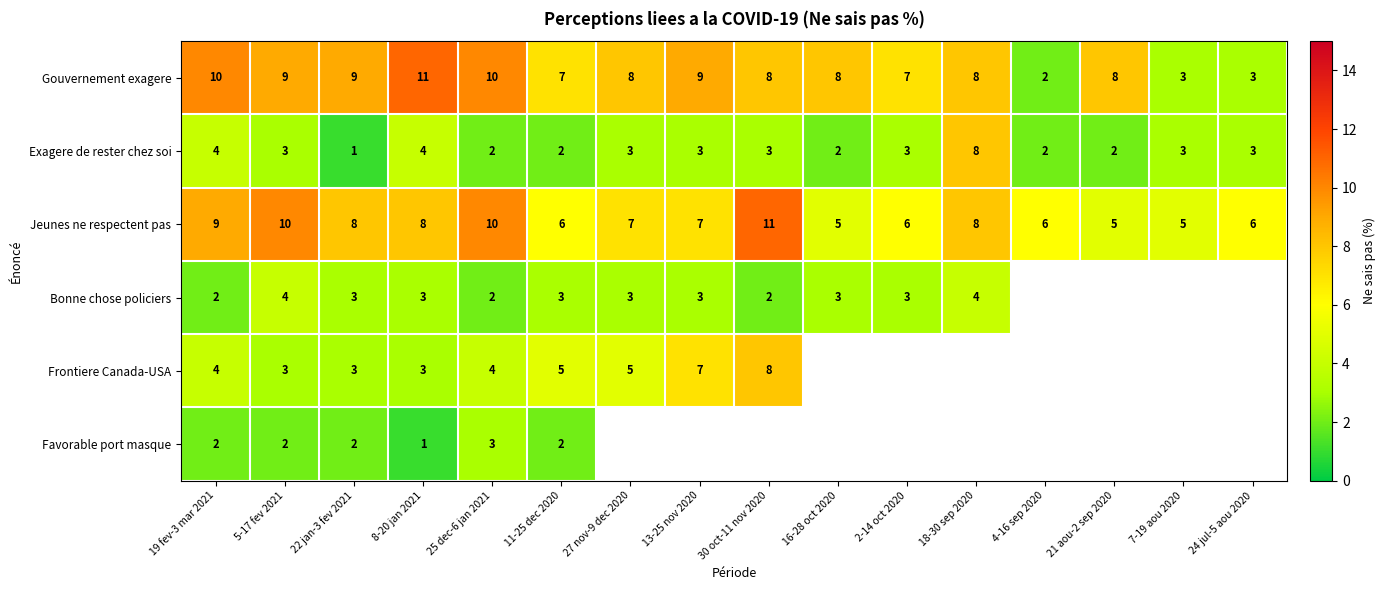

Read the Jeunes ne respectent pas value at 27 nov-9 dec 2020.

7